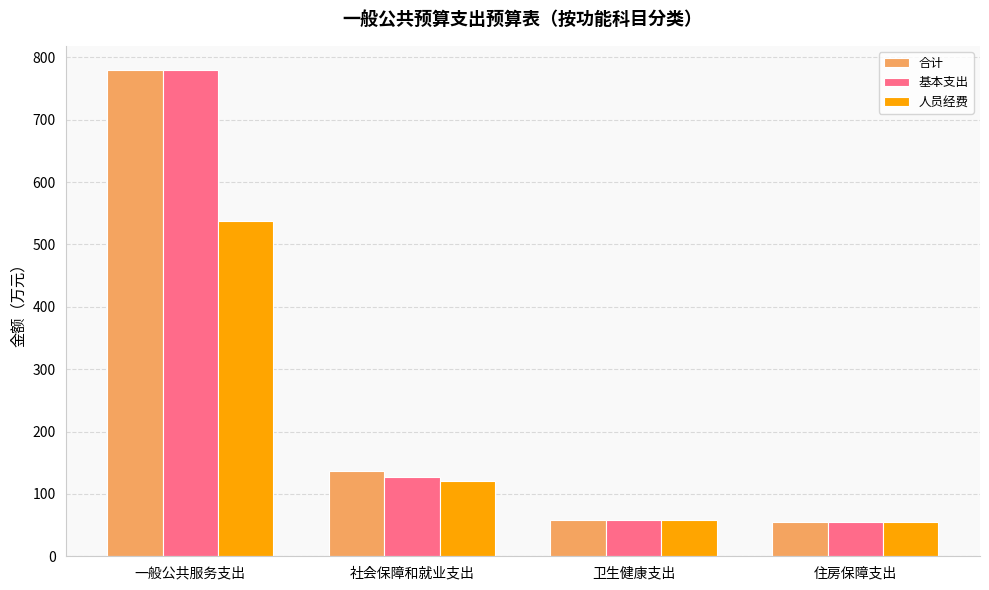

What is the value of the 基本支出 bar at the 4th from the left?

55.5